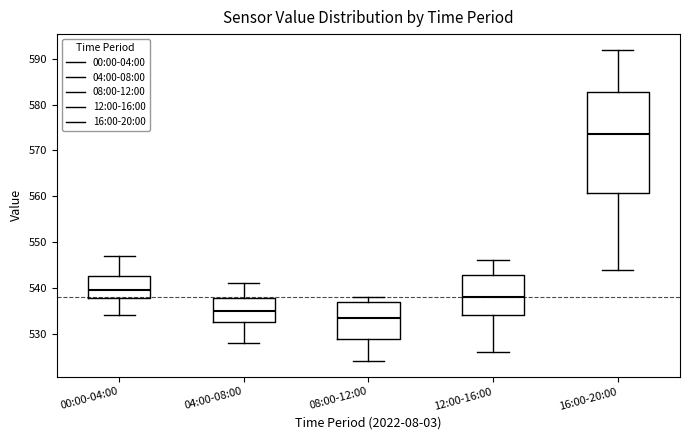

Reading left to right, read every box against the y-axis: the position of its median line, the range the box covers, and the ends of its whiskers. The values are not printed on the chart, so give them approximately, as read against the axis.

00:00-04:00: median 540, box 538 to 543, whiskers 534 to 547
04:00-08:00: median 535, box 533 to 538, whiskers 528 to 541
08:00-12:00: median 534, box 529 to 537, whiskers 524 to 538
12:00-16:00: median 538, box 534 to 543, whiskers 526 to 546
16:00-20:00: median 574, box 561 to 583, whiskers 544 to 592